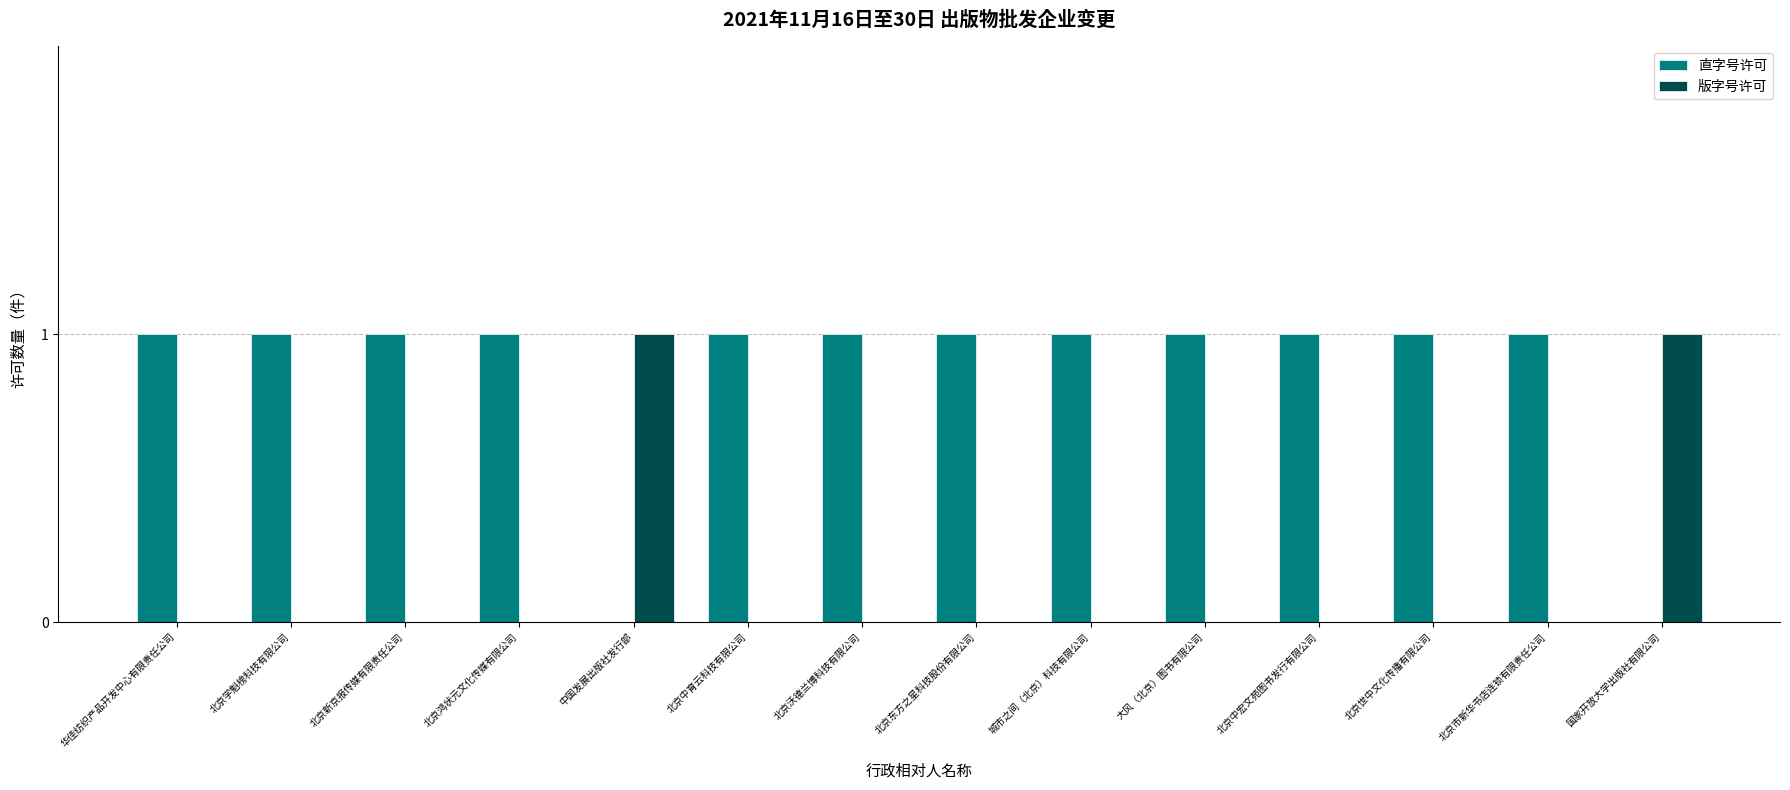

Which series has the largest total across all categories?

直字号许可